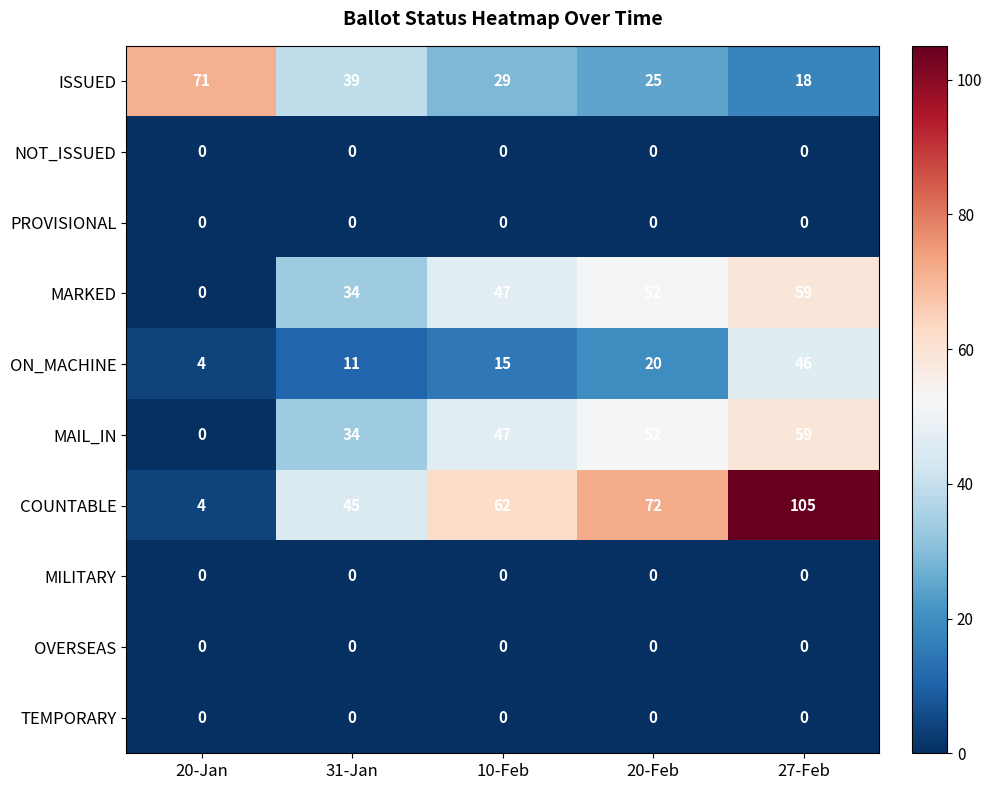

The COUNTABLE series shows 4 at 20-Jan. True or false?

True